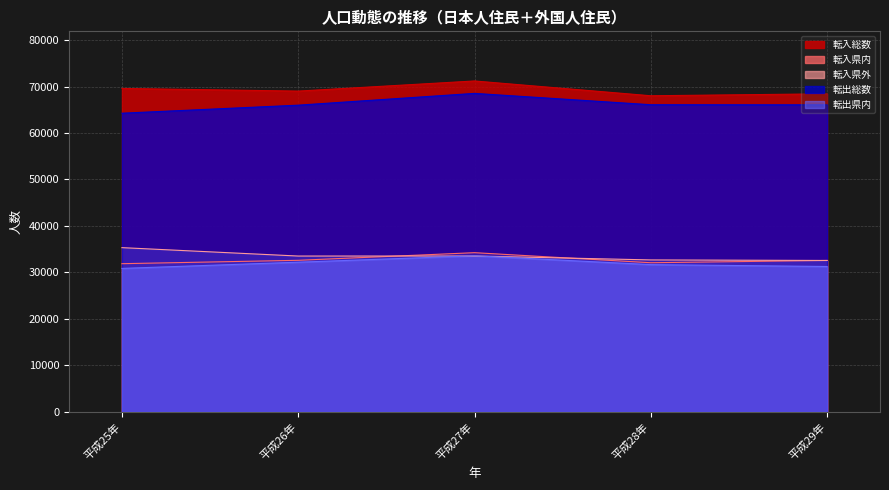

What is the average value of the 転出県内 series?

31921